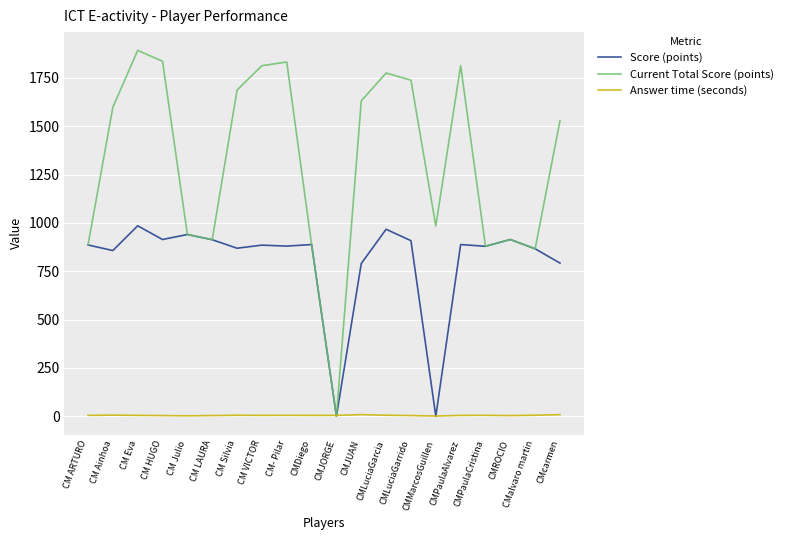

Which series has the widest spread of values?

Current Total Score (points)